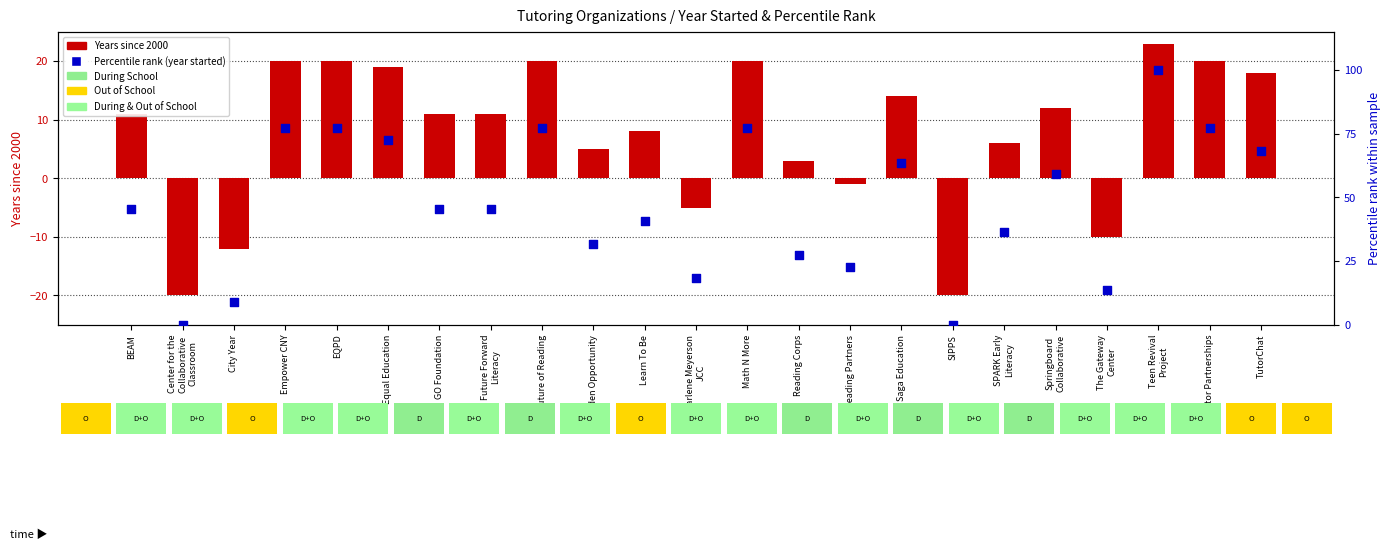

Which series has the widest spread of Y values?

Percentile rank (year started)